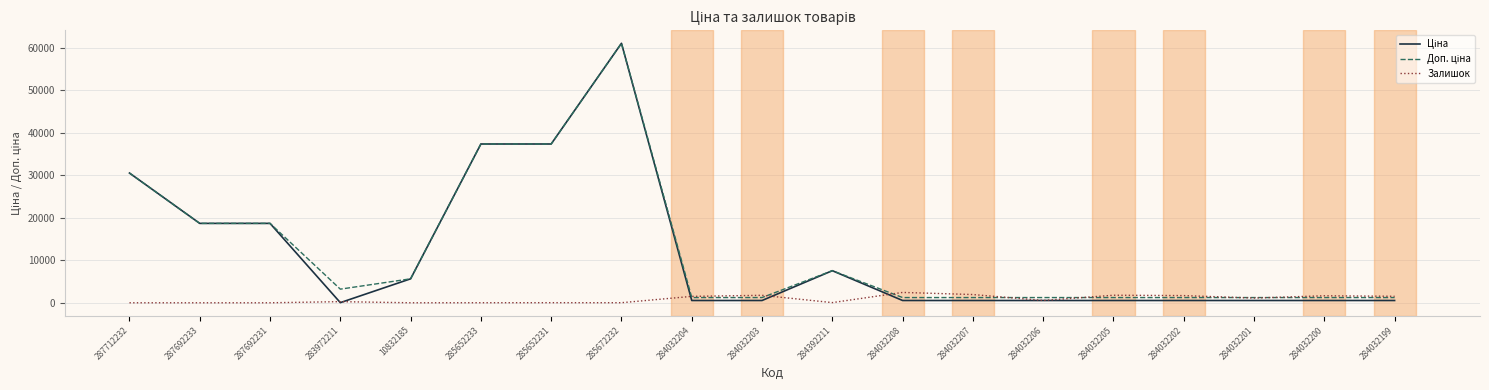

What is the highest value of the Залишок series?

2433.0